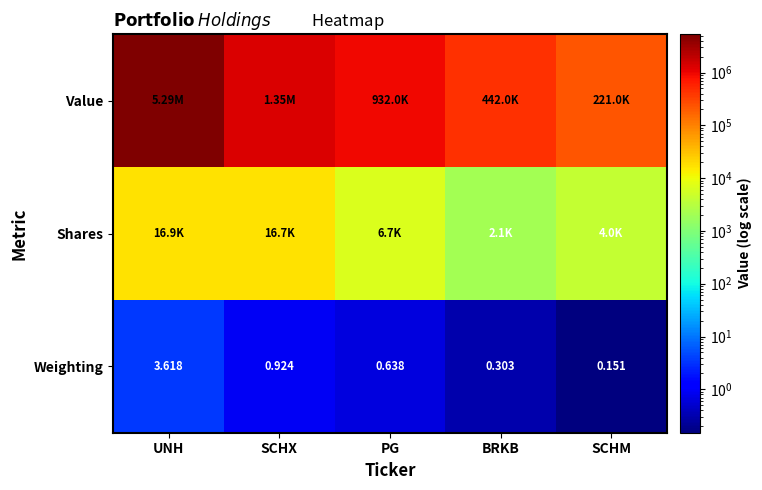

At which category is the sum across all series the highest?

UNH